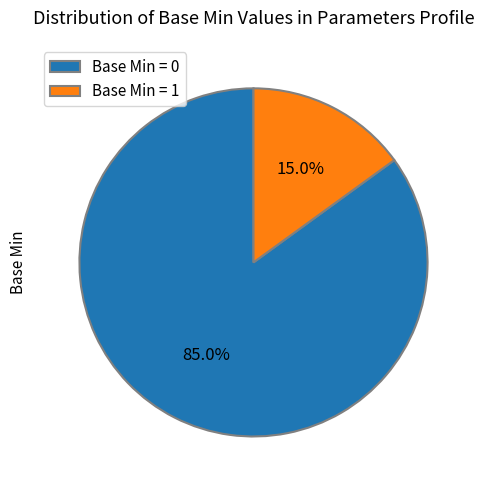

To the nearest percent, what is the average slice percentage?

50%